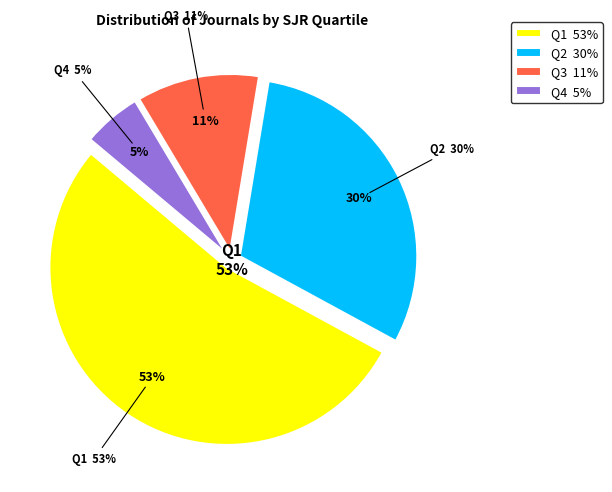

Is Q3 the majority of the pie?

No